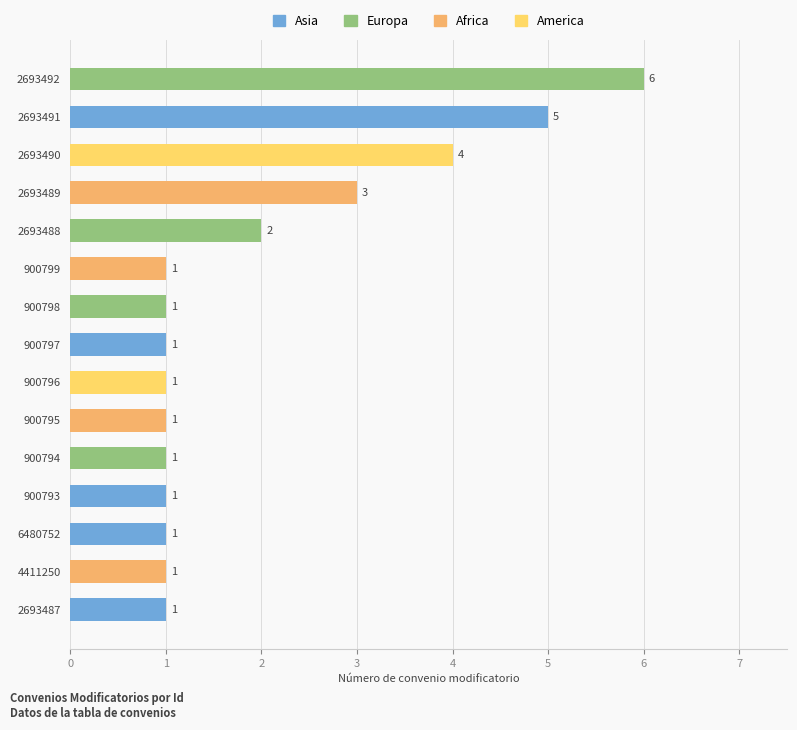

Reading top to bottom, list all the values displayed in this chart.

2693492=6	2693491=5	2693490=4	2693489=3	2693488=2	900799=1	900798=1	900797=1	900796=1	900795=1	900794=1	900793=1	6480752=1	4411250=1	2693487=1